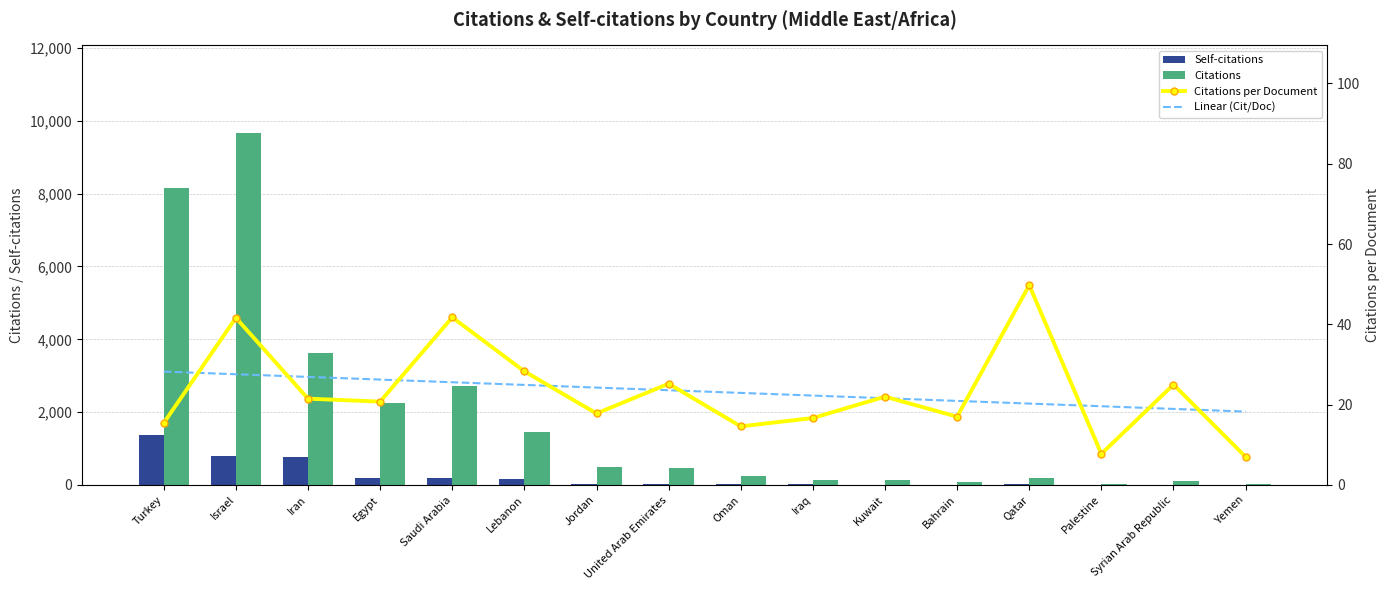

What is the spread (max minus min) of values at Bahrain?

82.0